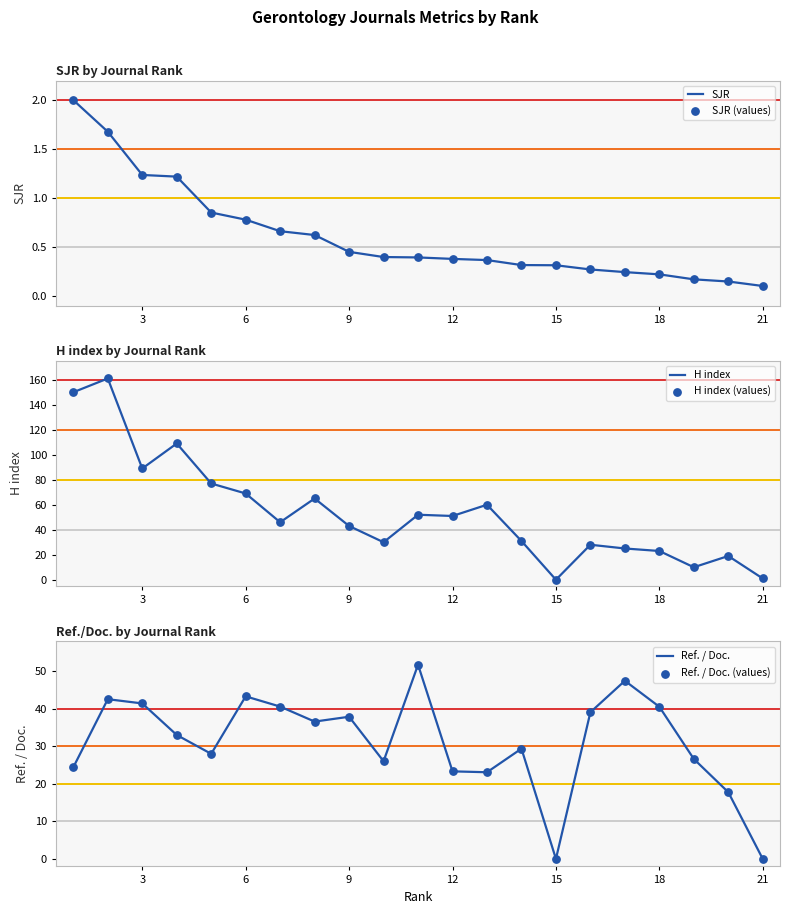

What are all the series names shown in the legend?

SJR, SJR (values), H index, H index (values), Ref. / Doc., Ref. / Doc. (values)